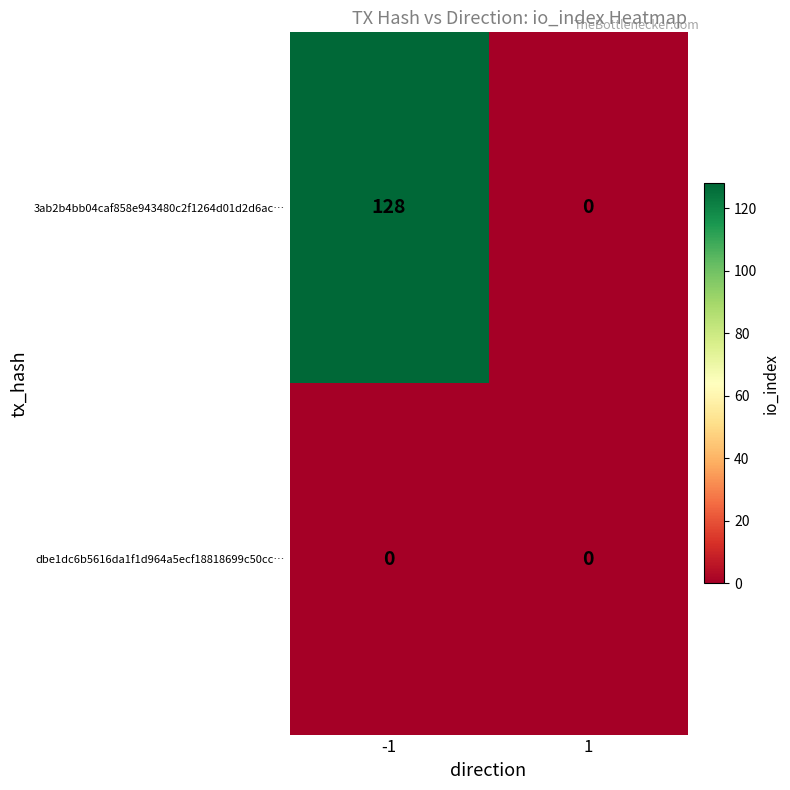

Which series has the largest total across all categories?

3ab2b4bb04caf858e943480c2f1264d01d2d6ac…